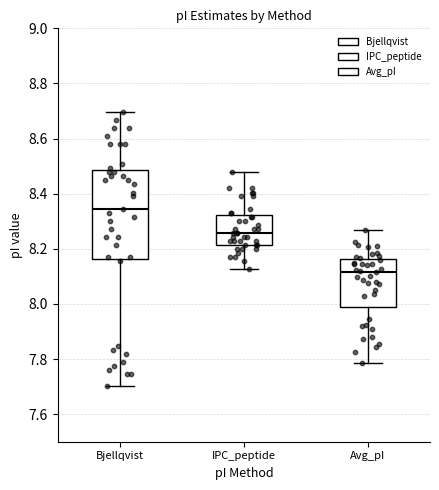

Which box's median line is the highest?

Bjellqvist